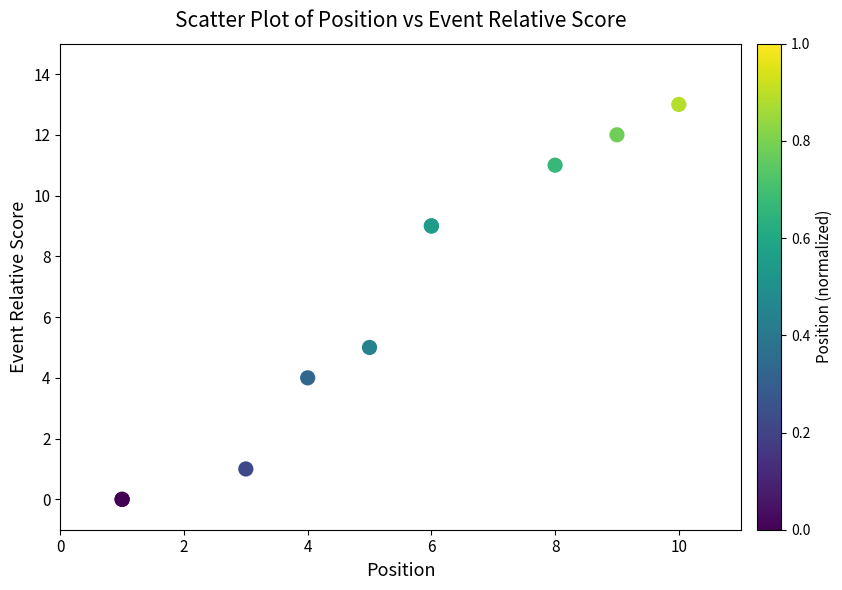

What Y value in the scatter plot is closest to 6?

5